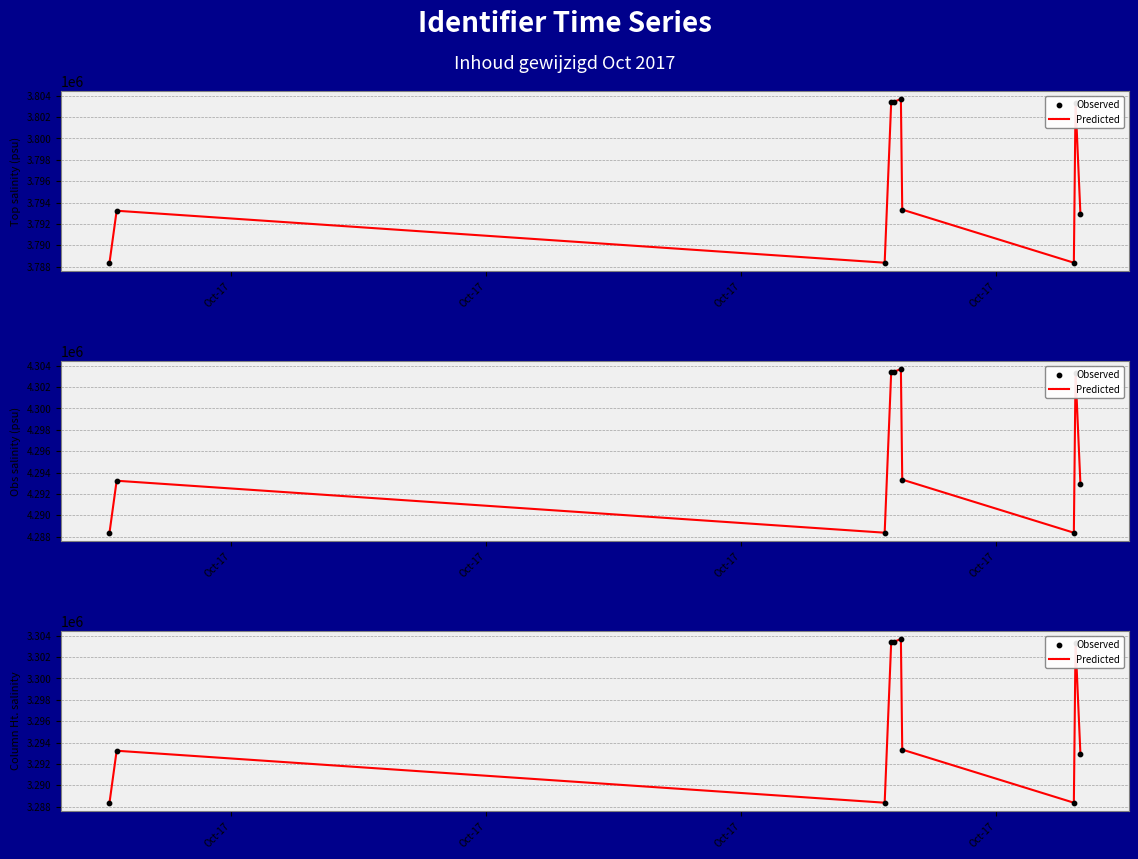

What are all the series names shown in the legend?

Predicted, Observed